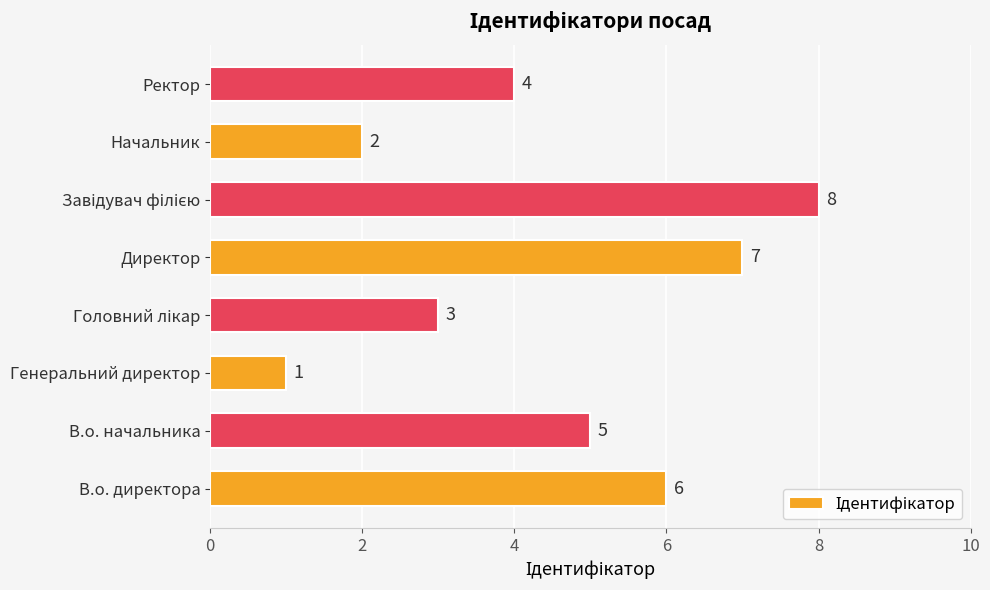

Count the values in the range 3 to 7.

5